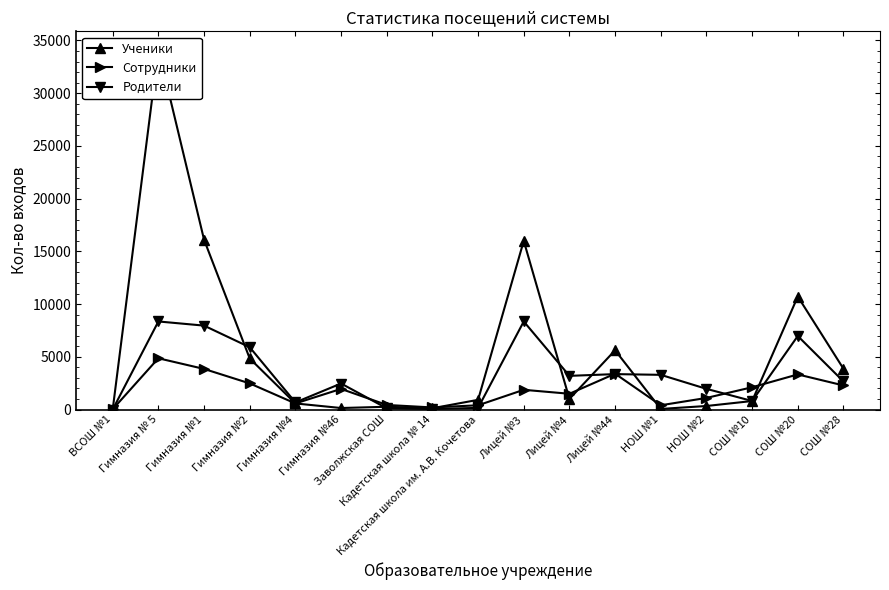

Is the value of Сотрудники at СОШ №28 greater than the value of Родители at СОШ №28?

No